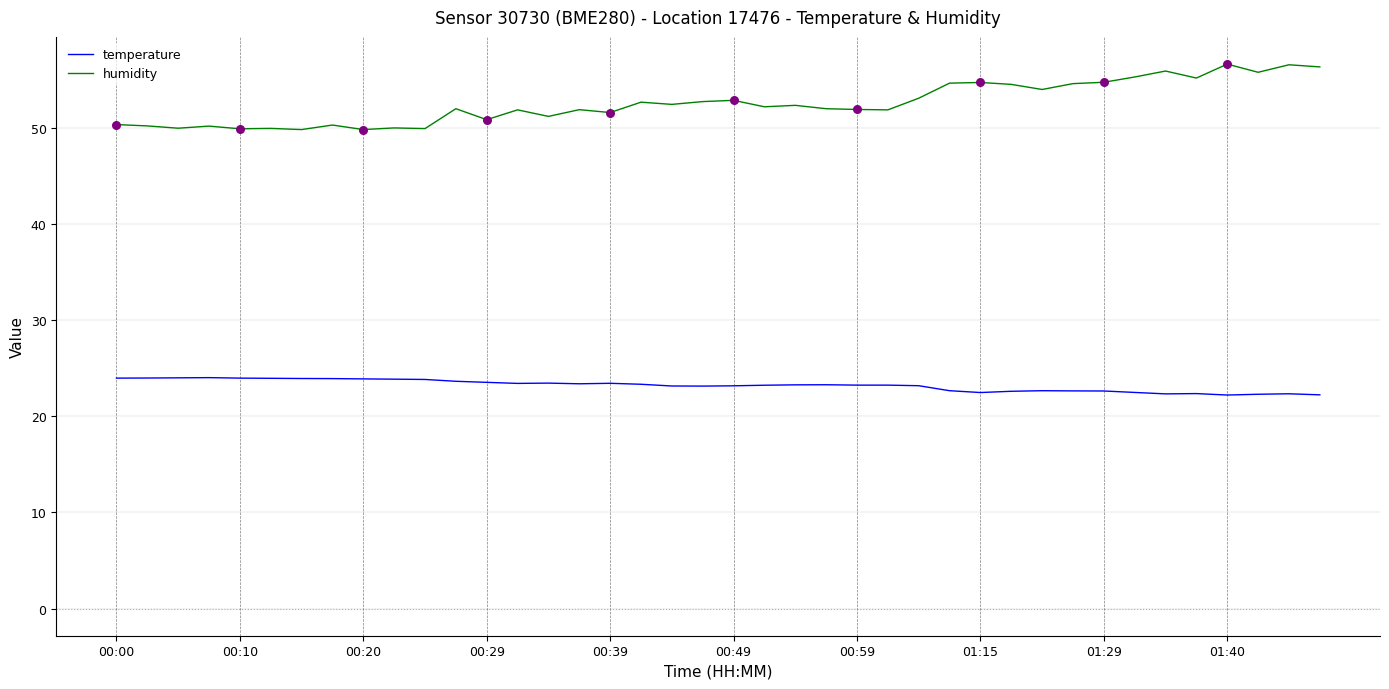

Which series has the largest total across all categories?

humidity